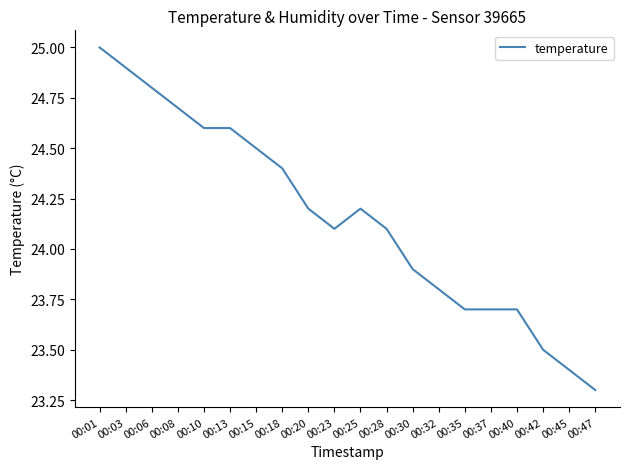

Which label corresponds to the smallest value in the chart?

00:47